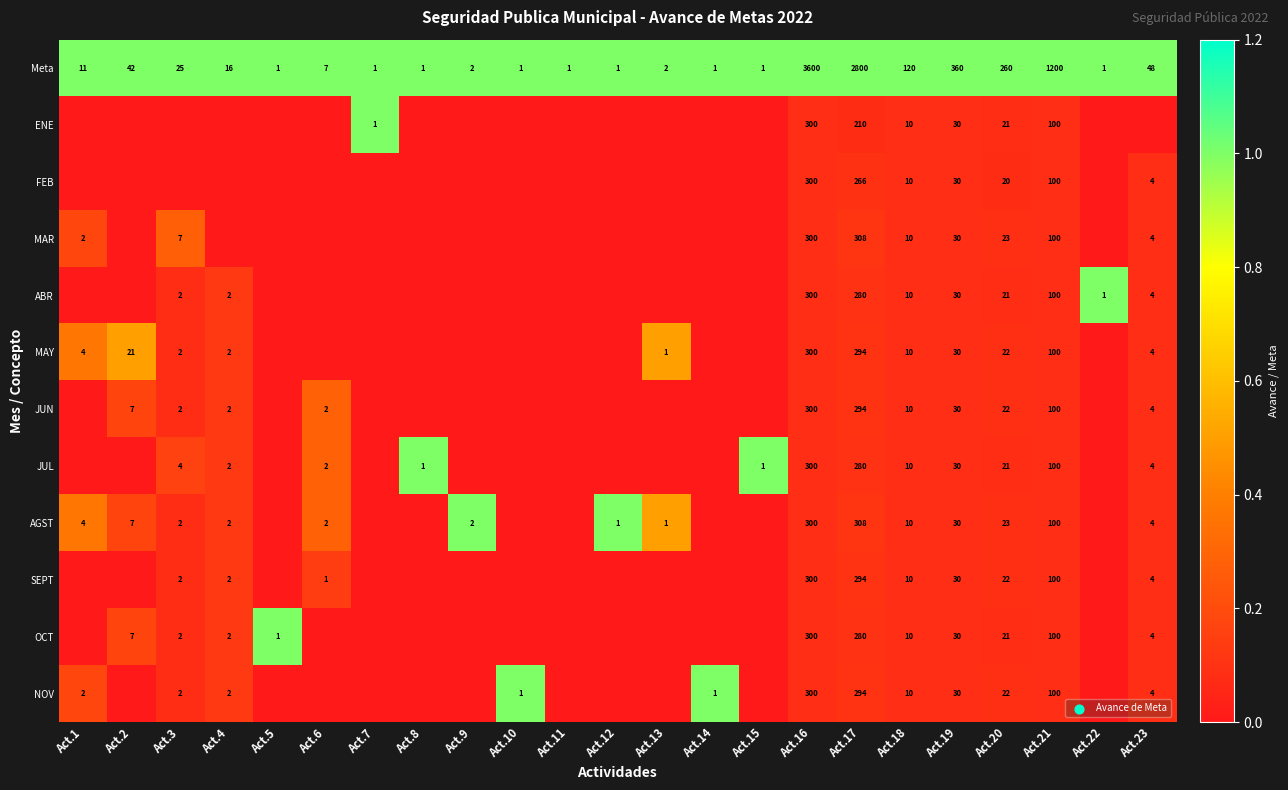

Is it true that ABR equals 465 at Act.16?

False